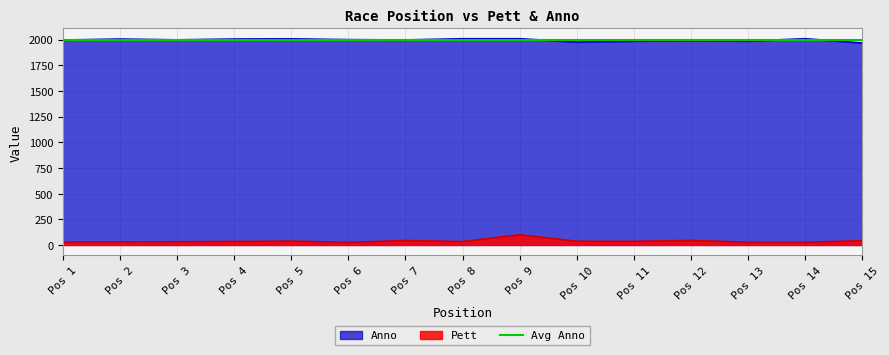

How many values in the Anno series exceed 1997?

7